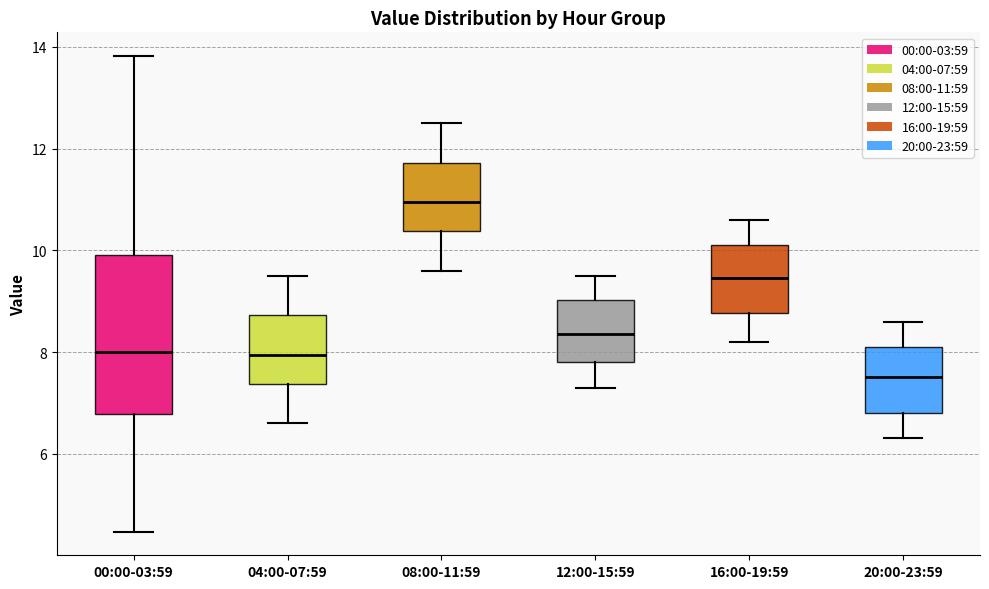

Which box has the highest median line?

08:00-11:59